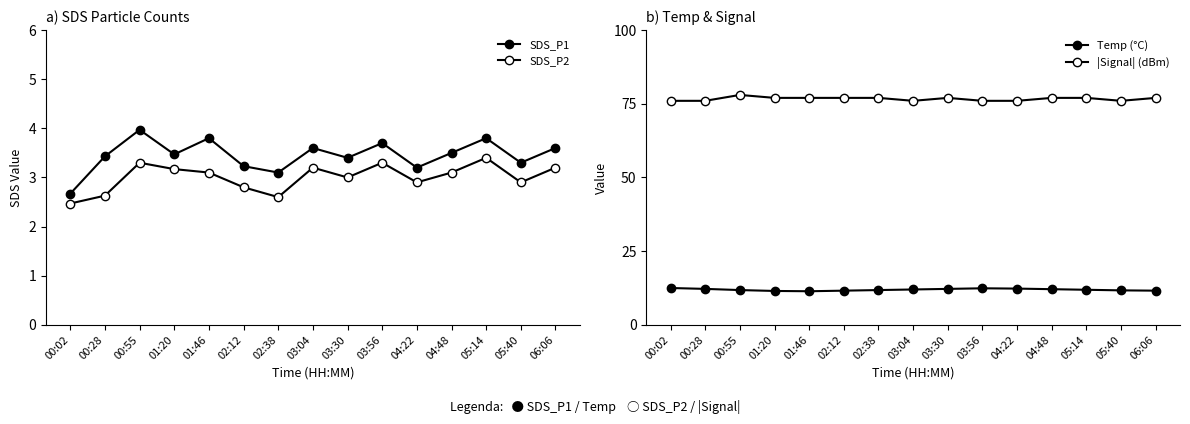

The |Signal| (dBm) series shows 121.8 at 05:40. True or false?

False